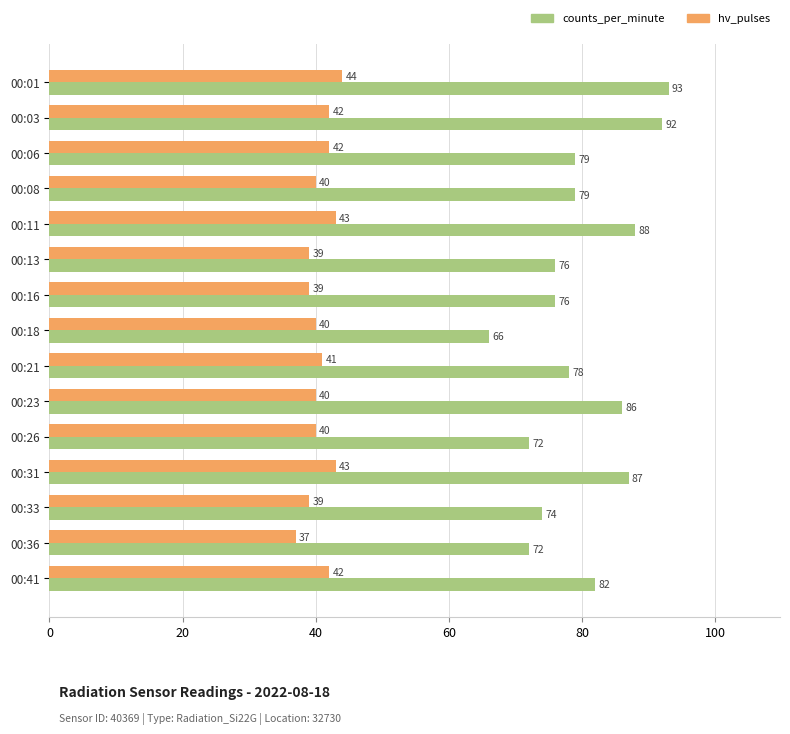

Which label corresponds to the smallest value in the chart?

00:36